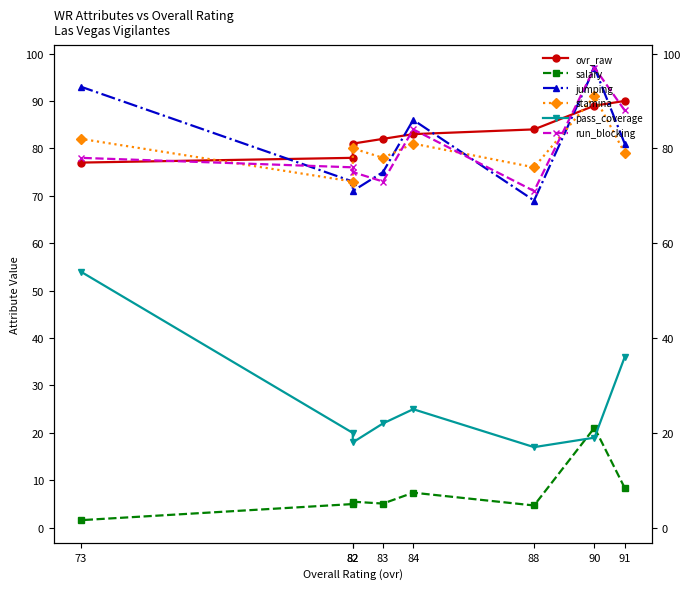

What is the difference between the maximum and minimum values in the stamina series?

18.0